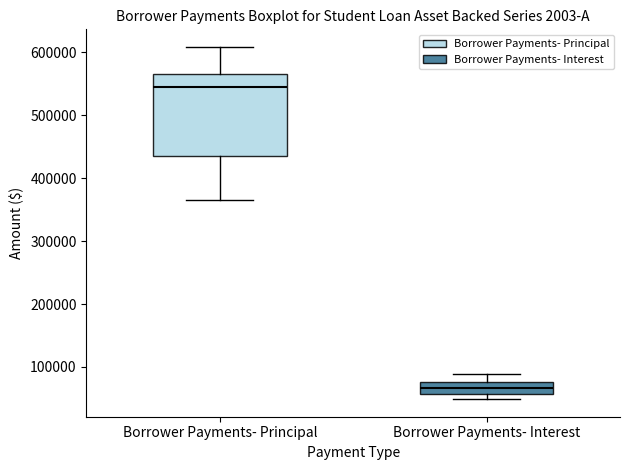

Which box has the lowest median line?

Borrower Payments- Interest